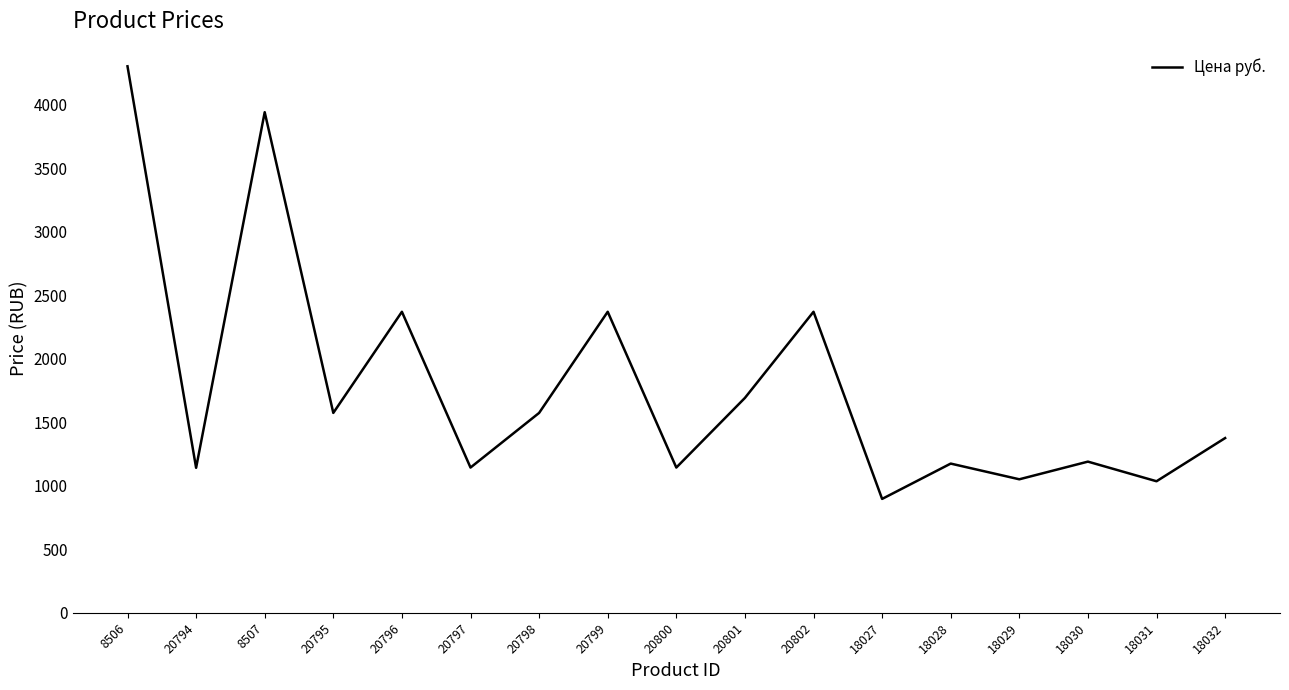

What is the difference between the values at 20797 and 20795?

430.0